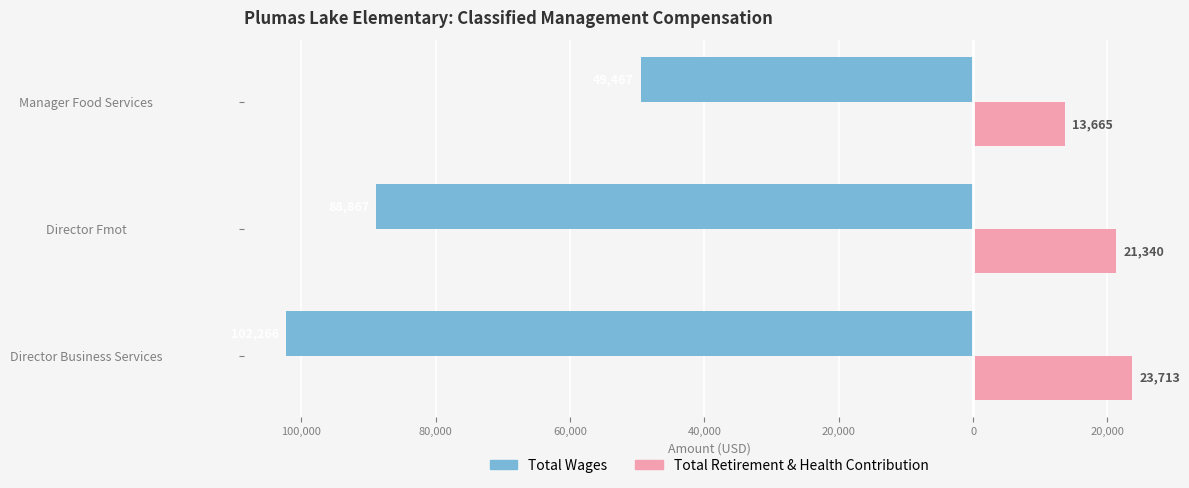

What are all the series names shown in the legend?

Total Wages, Total Retirement & Health Contribution